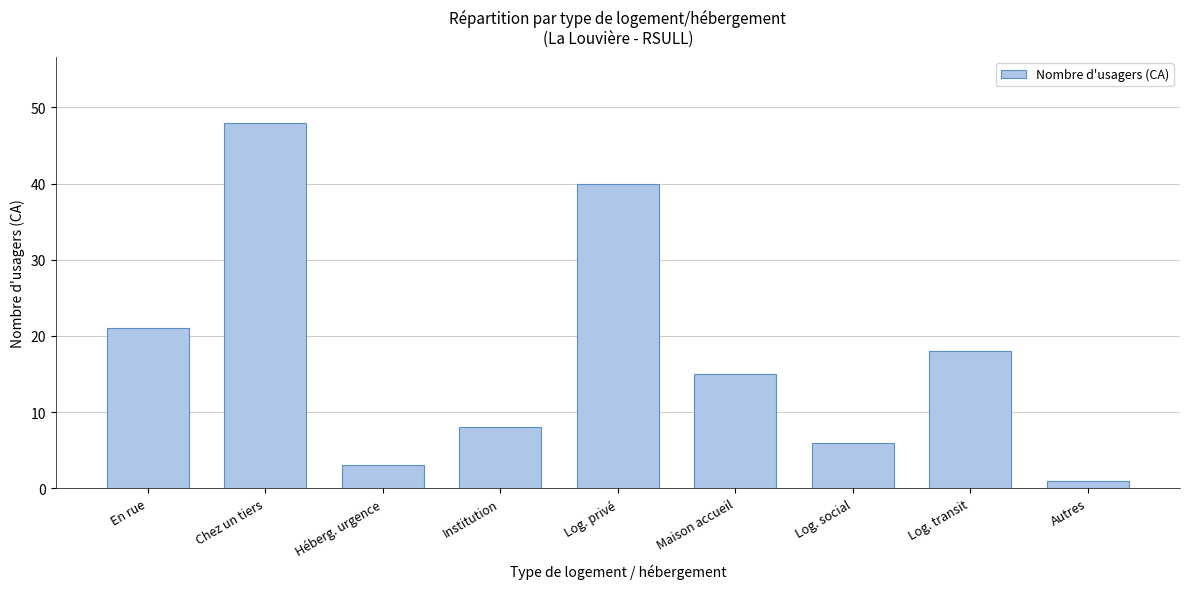

Reading left to right, extract all data points from this chart.

21	48	3	8	40	15	6	18	1